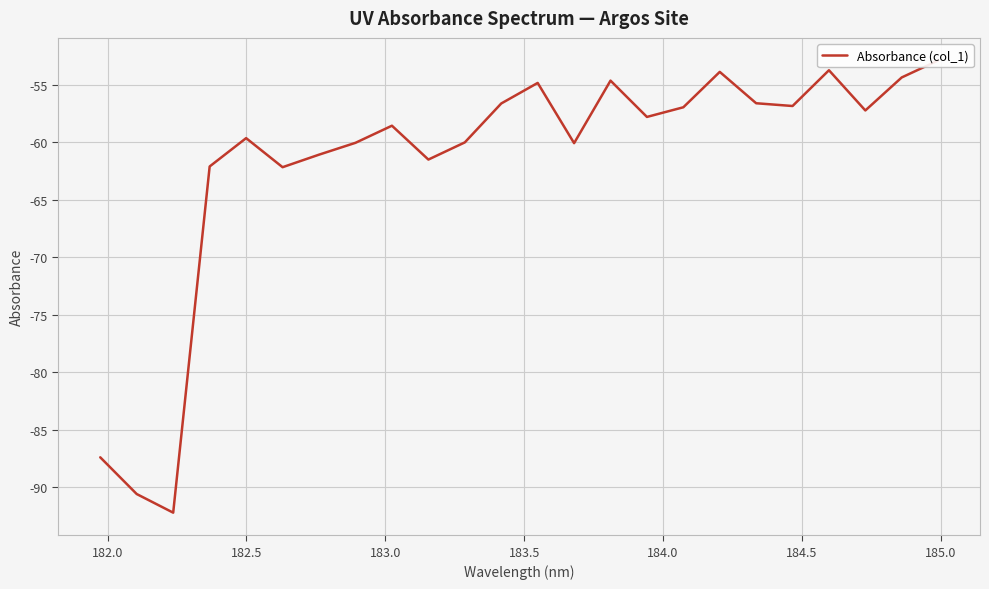

How many values are below -57?

14